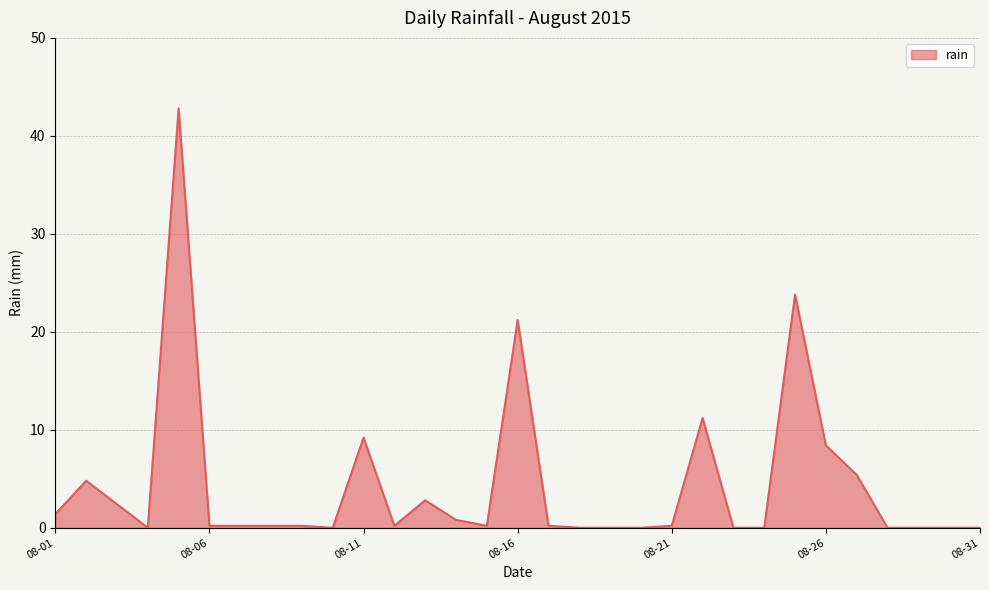

What is the greatest value displayed?

42.8